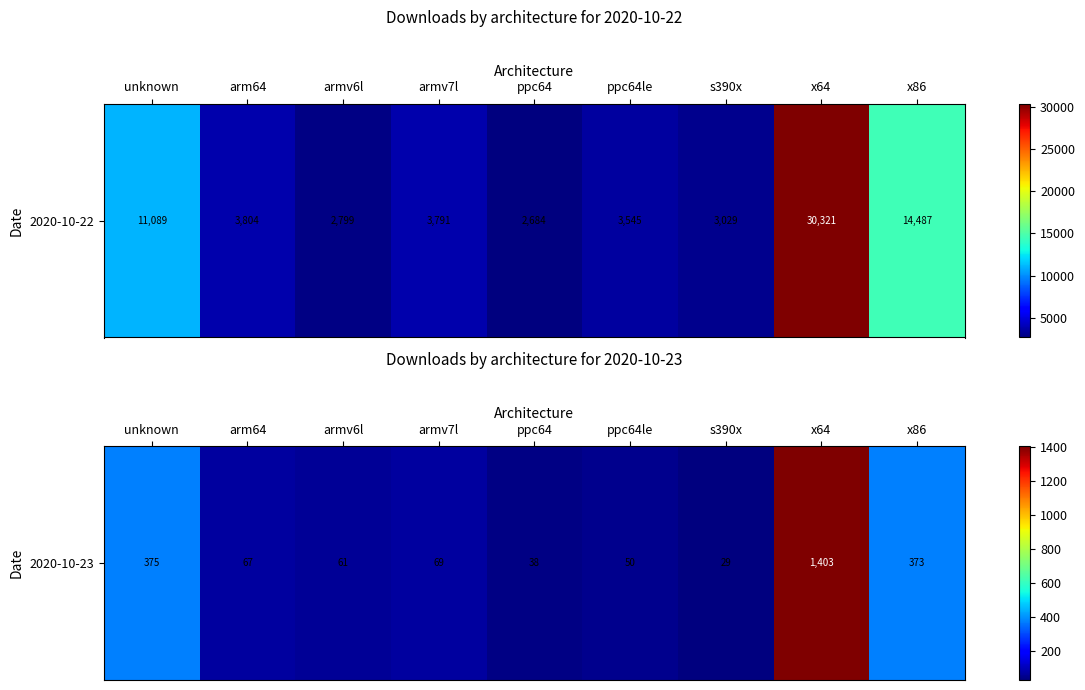

What is the sum of the values at unknown and x86?

748